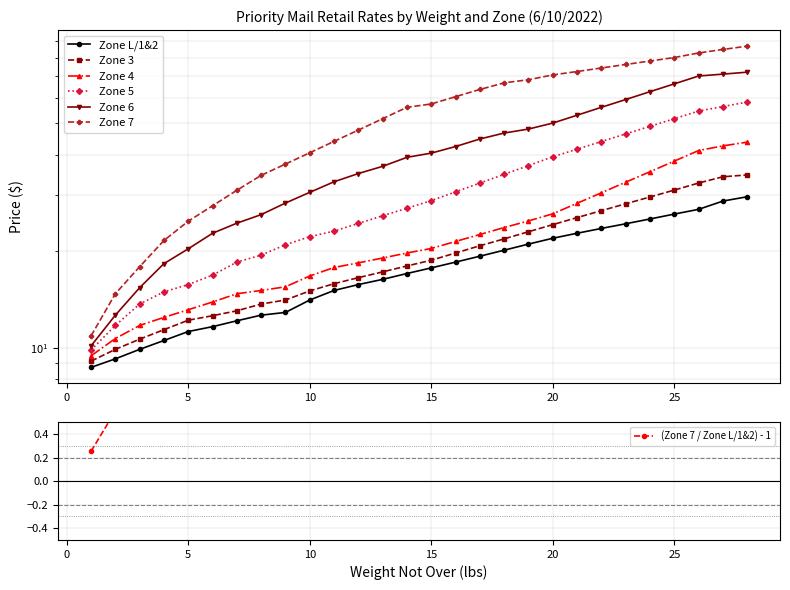

True or false: Zone 6 and Zone L/1&2 intersect in this chart.

False